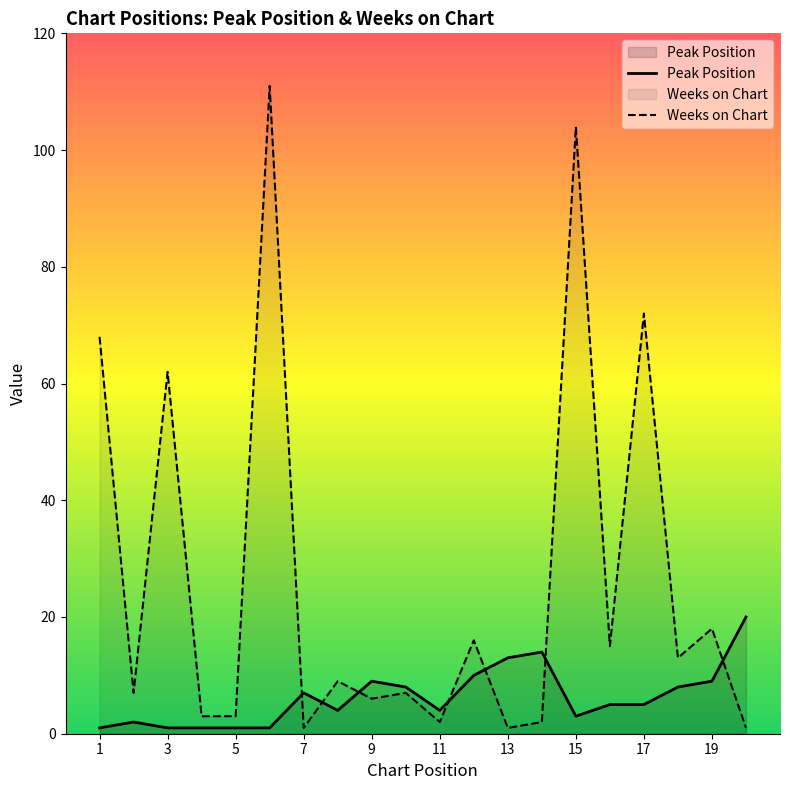

What is the sum of the Weeks on Chart values at 13 and 3?

63